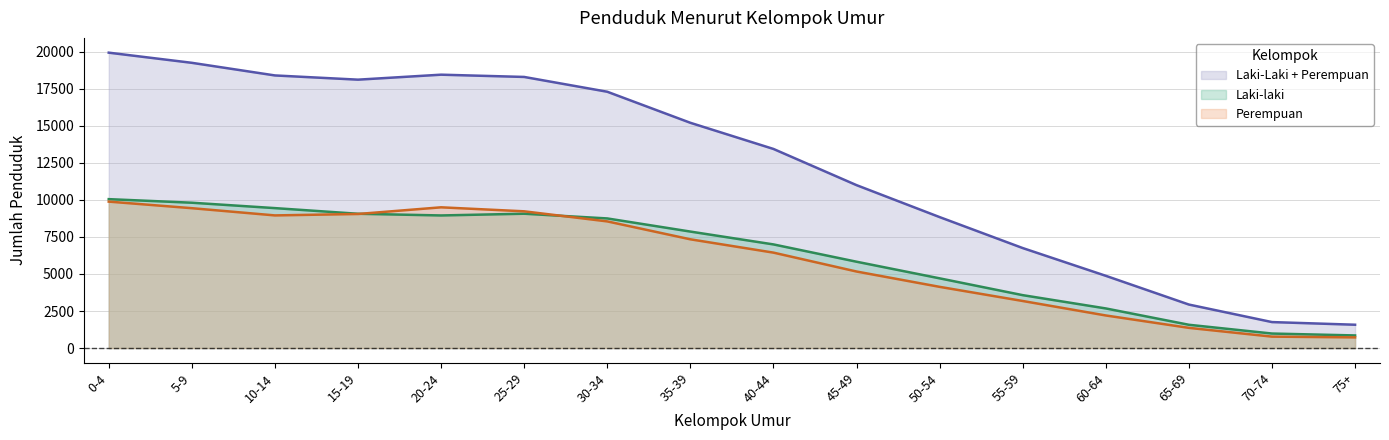

How many interior local valleys does the Laki-laki series have?

1